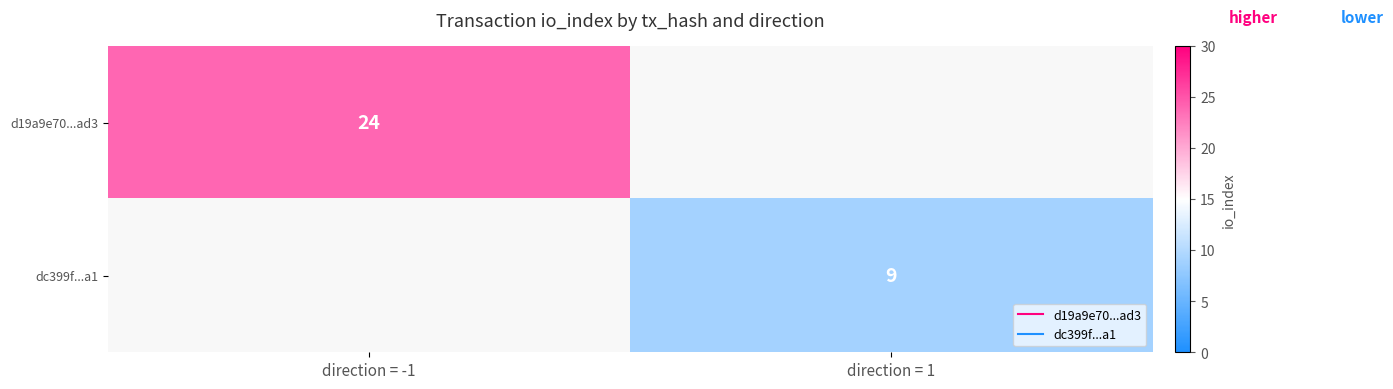

Count the number of data series in this chart.

2